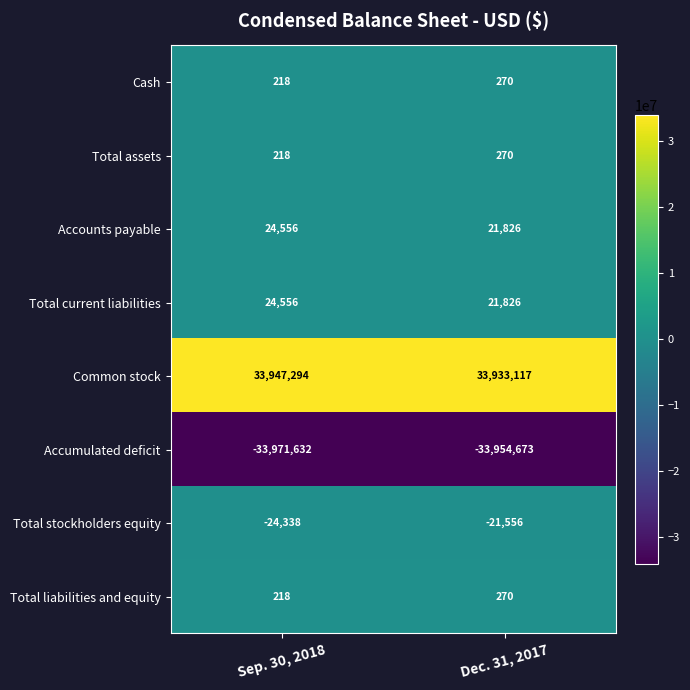

Reading left to right, list all the values displayed in this chart.

Cash: 218	270
Total assets: 218	270
Accounts payable: 24556	21826
Total current liabilities: 24556	21826
Common stock: 33947294	33933117
Accumulated deficit: -33971632	-33954673
Total stockholders equity: -24338	-21556
Total liabilities and equity: 218	270